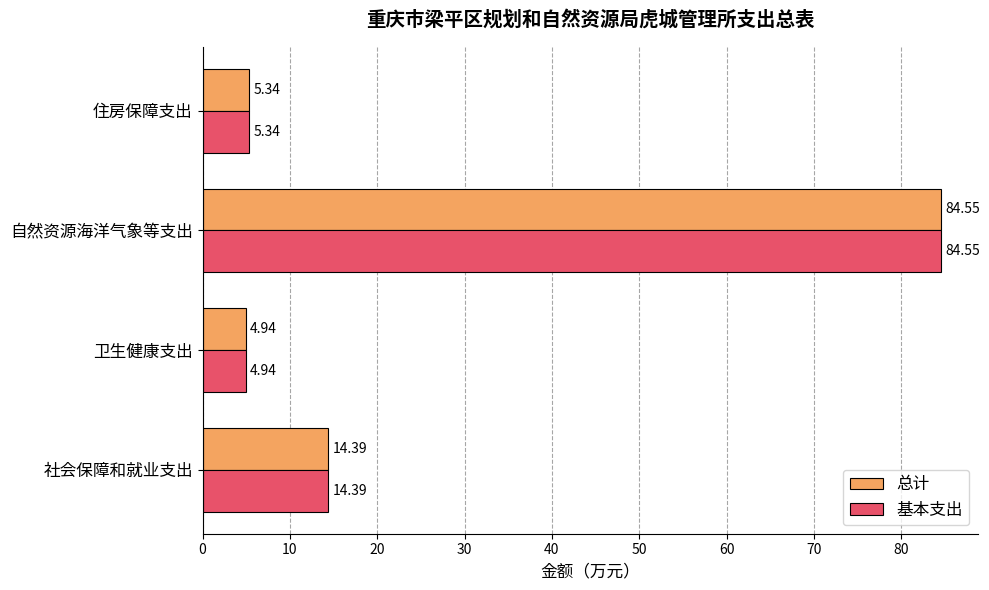

At which label does 基本支出 reach its minimum?

卫生健康支出